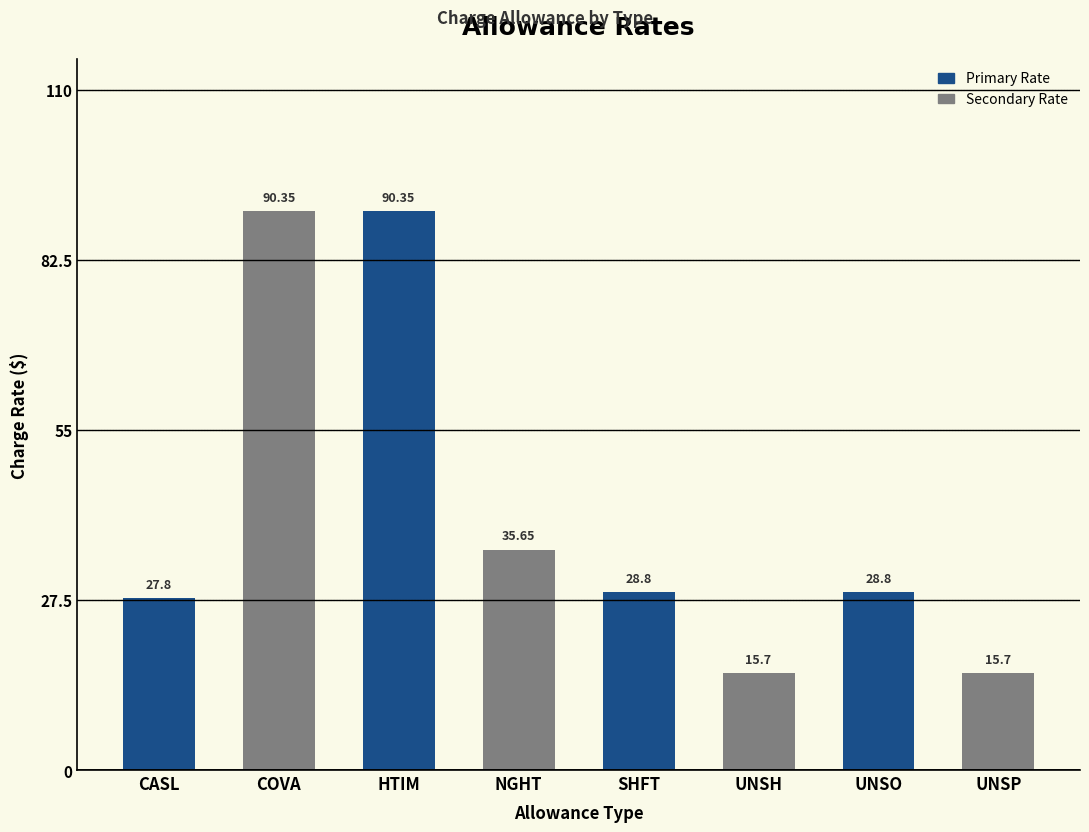

Count the number of values greater than 28.

5